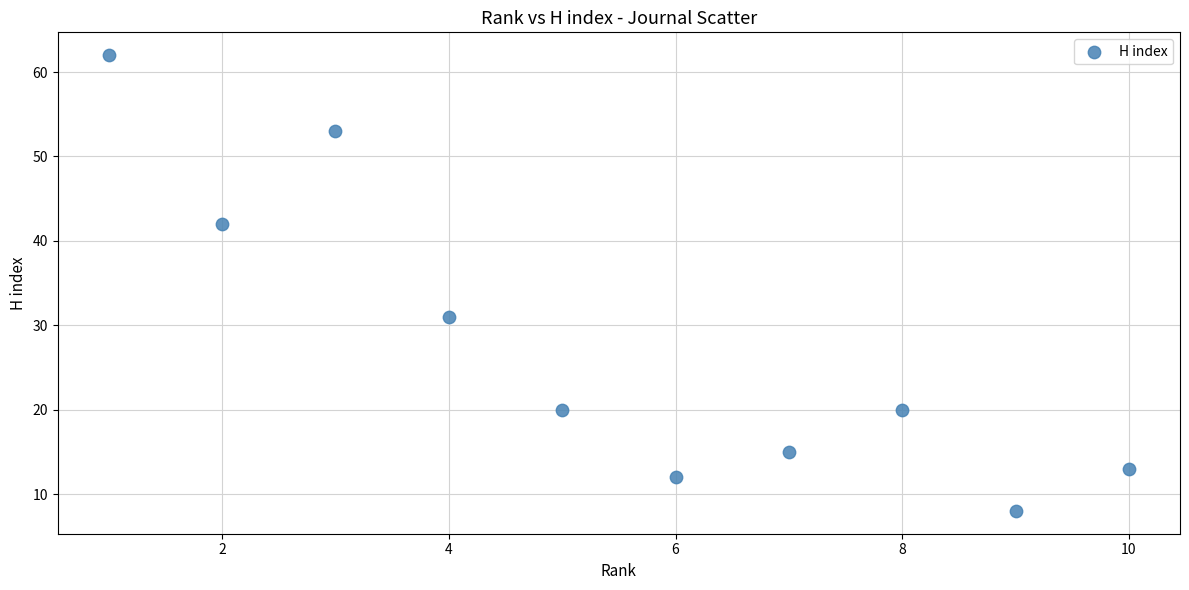

What Y value in the scatter plot is closest to 35?

31